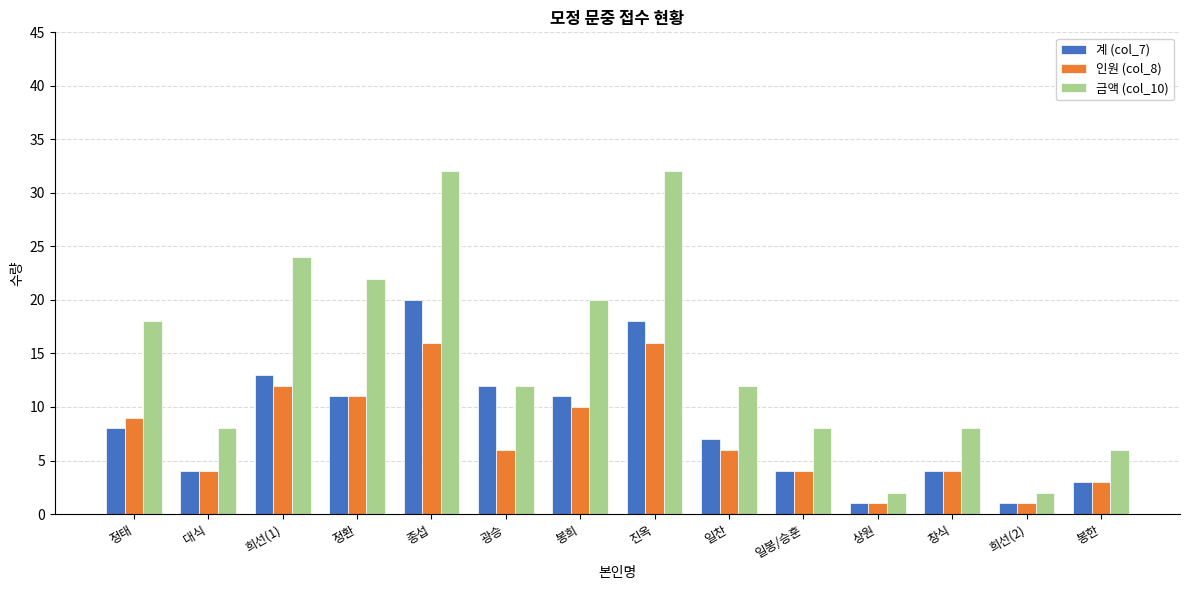

Reading left to right, extract all data points from this chart.

계 (col_7): 정태=8	대식=4	희선(1)=13	정환=11	종섭=20	광승=12	봉희=11	진옥=18	일찬=7	일봉/승훈=4	상원=1	창식=4	희선(2)=1	봉한=3
인원 (col_8): 정태=9	대식=4	희선(1)=12	정환=11	종섭=16	광승=6	봉희=10	진옥=16	일찬=6	일봉/승훈=4	상원=1	창식=4	희선(2)=1	봉한=3
금액 (col_10): 정태=18	대식=8	희선(1)=24	정환=22	종섭=32	광승=12	봉희=20	진옥=32	일찬=12	일봉/승훈=8	상원=2	창식=8	희선(2)=2	봉한=6